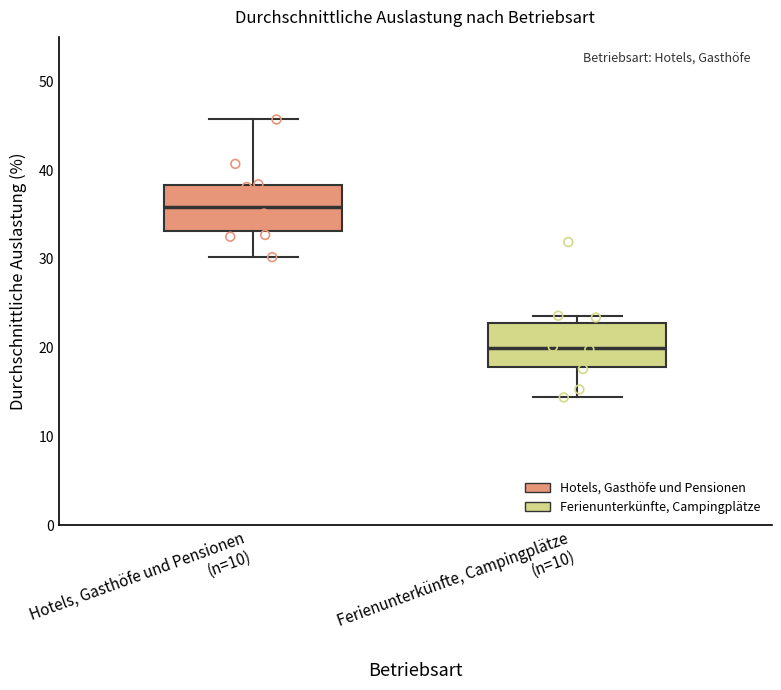

Which box's median line is the lowest?

Ferienunterkünfte, Campingplätze (n=10)